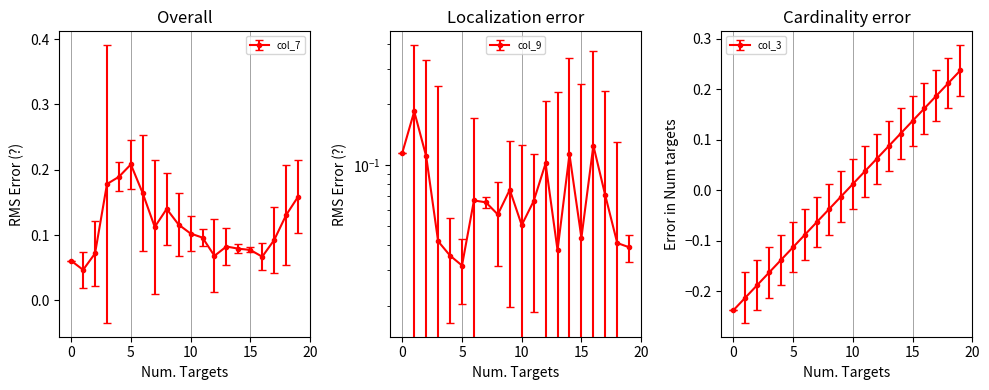

Is it true that col_9 equals 0.1 at 11?

True